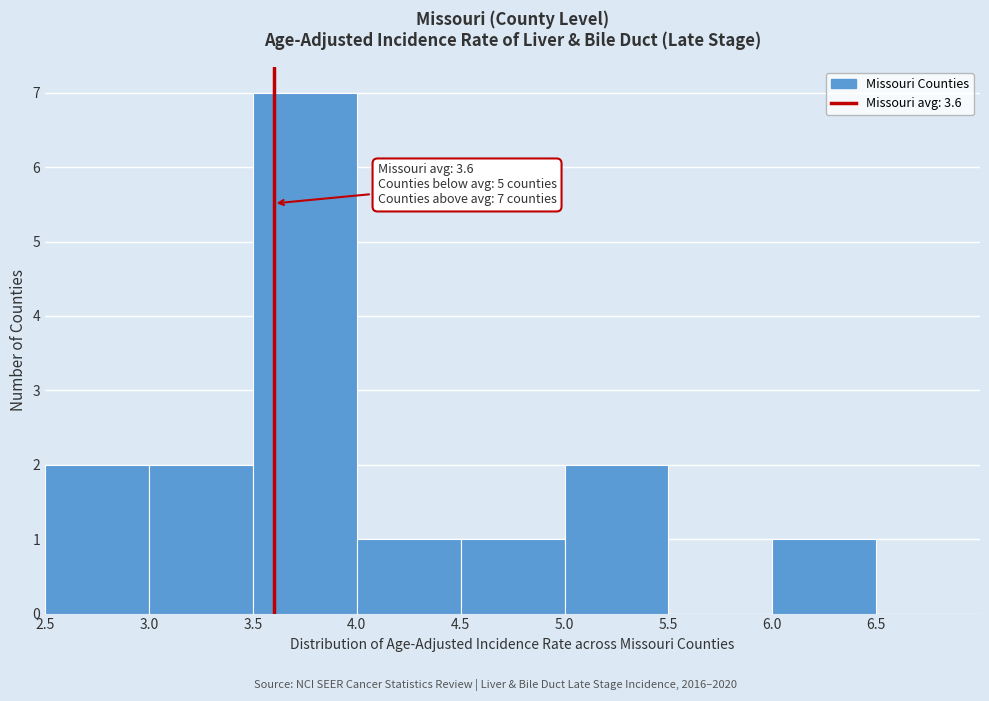

Which range on the x-axis has the tallest bar?

3.5 to 4.0